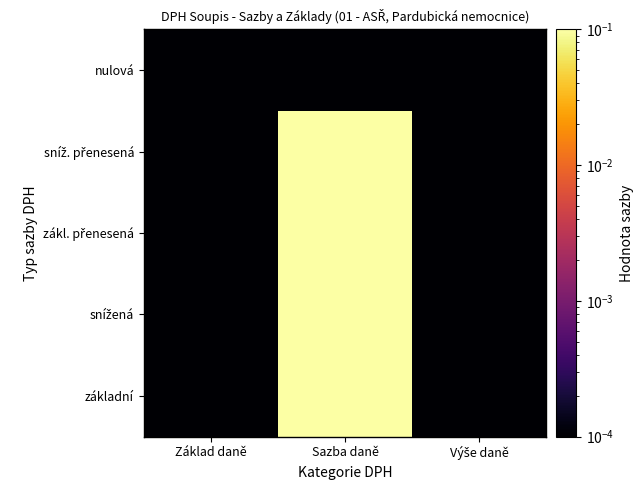

Which has a higher value, Základ daně or Výše daně?

Základ daně